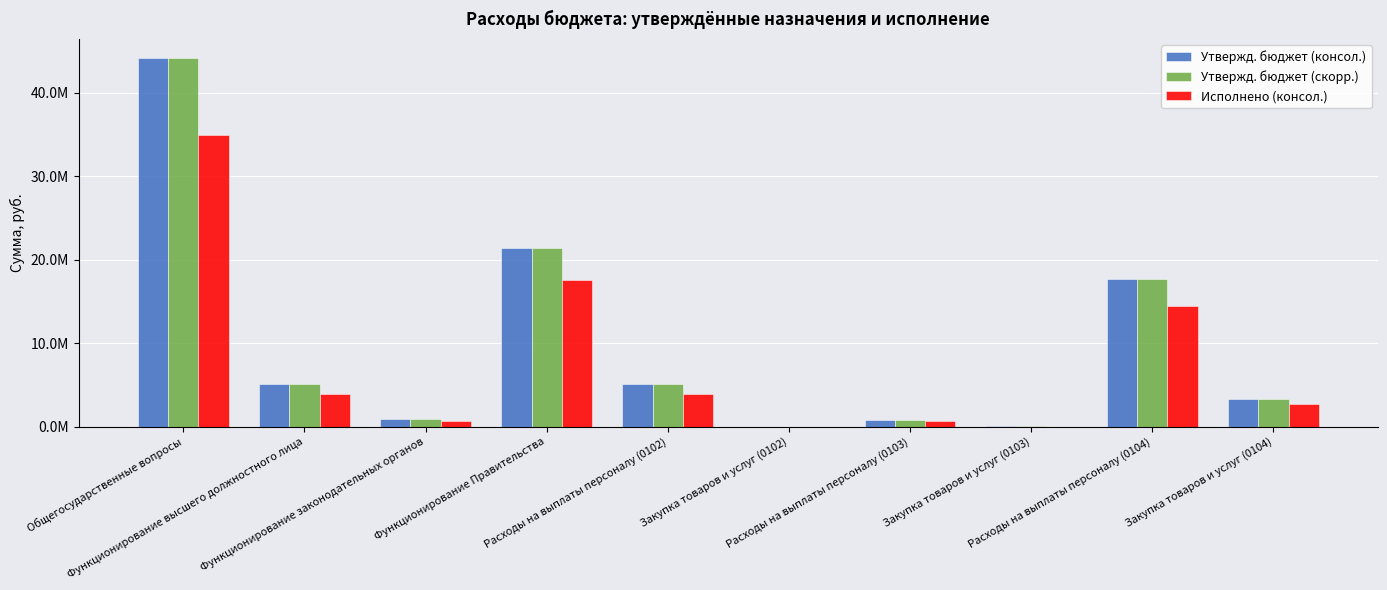

Are the bars horizontal?

No